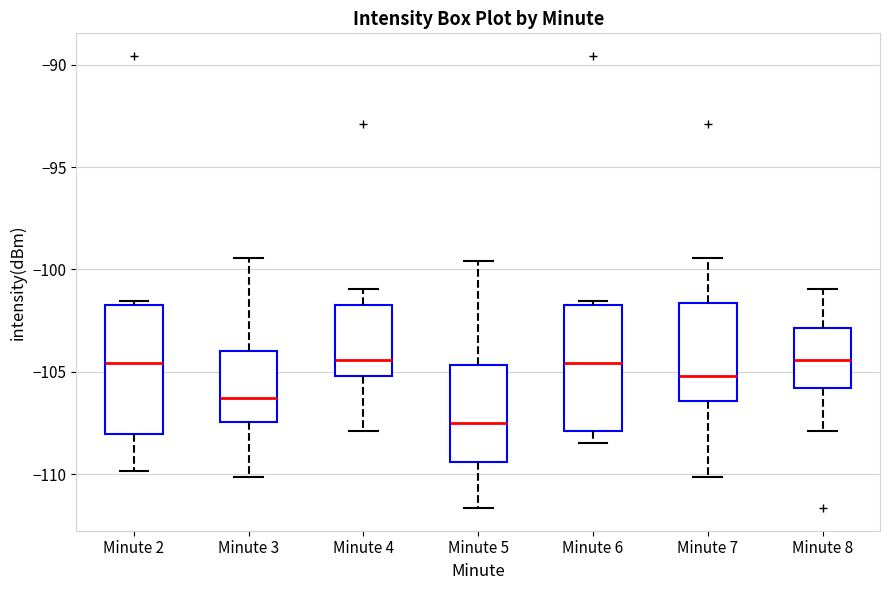

Reading left to right, read every box against the y-axis: the position of its median line, the range the box covers, and the ends of its whiskers. The values are not printed on the chart, so give them approximately, as read against the axis.

Minute 2: median -104.5, box -108.0 to -101.5, whiskers -110.0 to -101.5 (just above the box's upper edge)
Minute 3: median -106.5, box -107.5 to -104.0, whiskers -110.0 to -99.5
Minute 4: median -104.5, box -105.0 to -101.5, whiskers -108.0 to -101.0
Minute 5: median -107.5, box -109.5 to -104.5, whiskers -111.5 to -99.5
Minute 6: median -104.5, box -108.0 to -101.5, whiskers -108.5 to -101.5 (just above the box's upper edge)
Minute 7: median -105.0, box -106.5 to -101.5, whiskers -110.0 to -99.5
Minute 8: median -104.5, box -106.0 to -103.0, whiskers -108.0 to -101.0